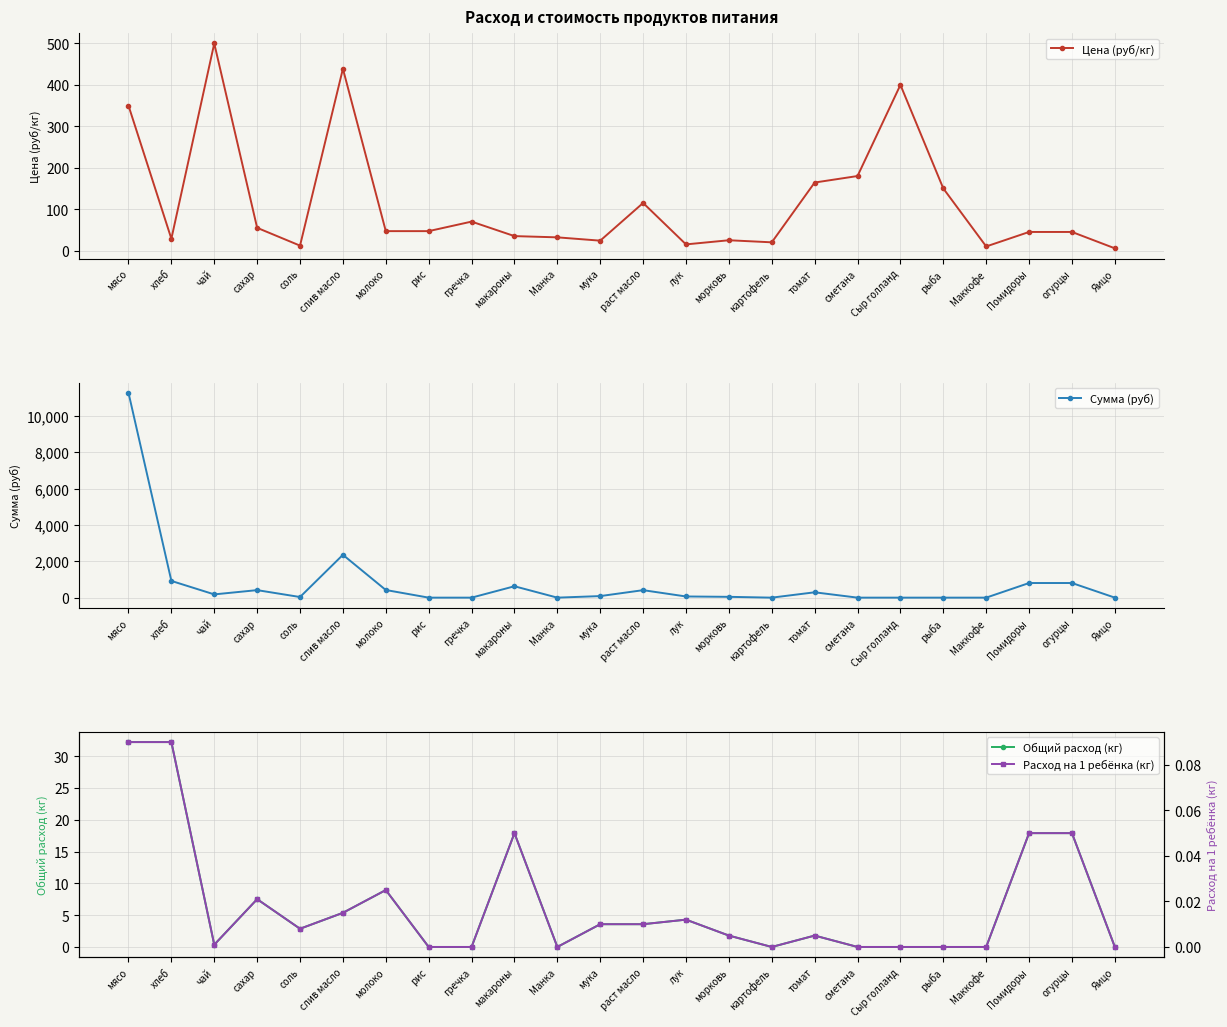

True or false: Расход на 1 ребёнка (кг) has more than 2 points higher than both neighbors.

True